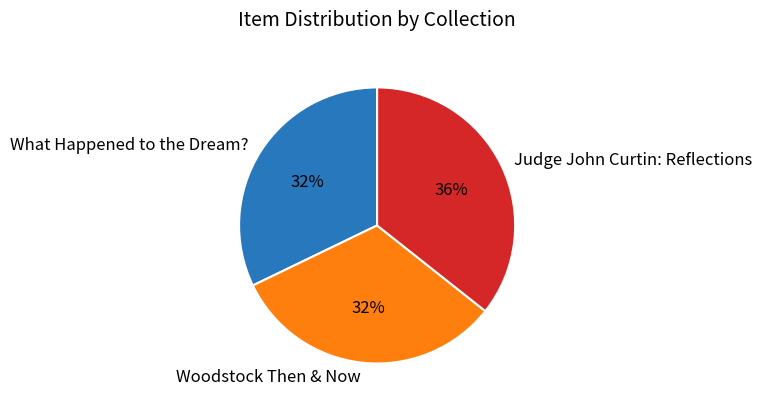

What percentage is the What Happened to the Dream? slice, to the nearest percent?

32%